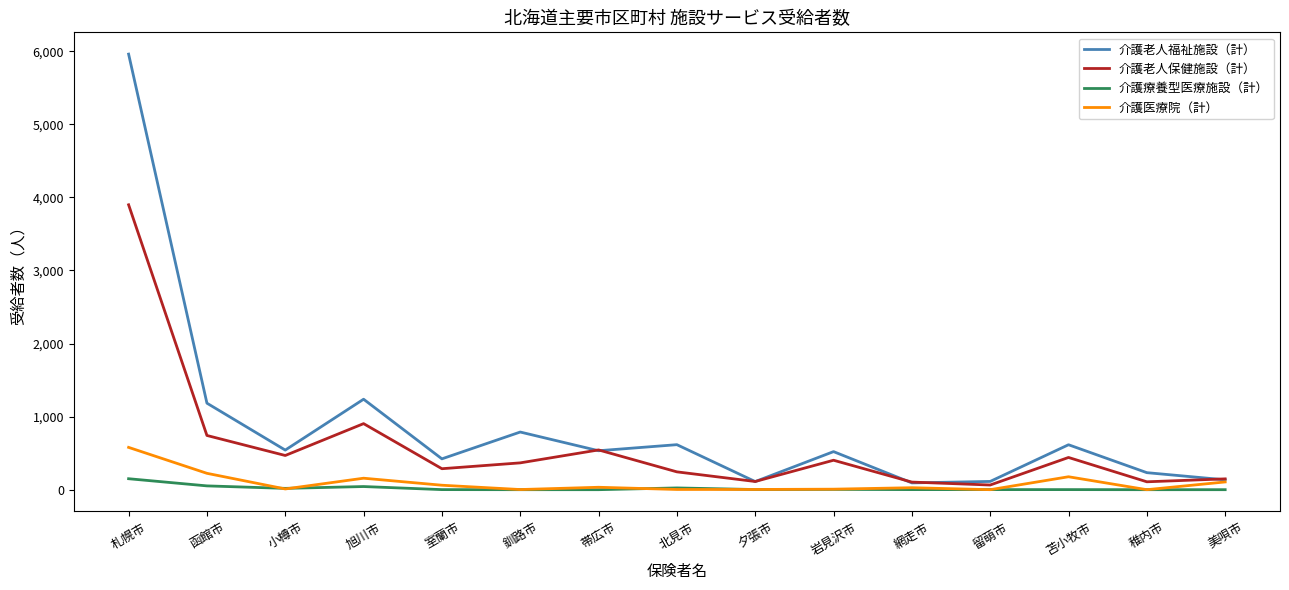

Which series has the largest range (max minus min)?

介護老人福祉施設（計）